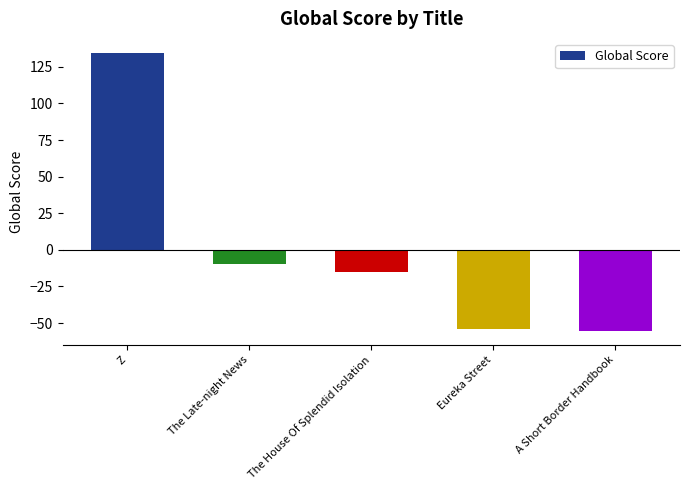

True or false: the data shows -9.4 at The Late-night News.

True